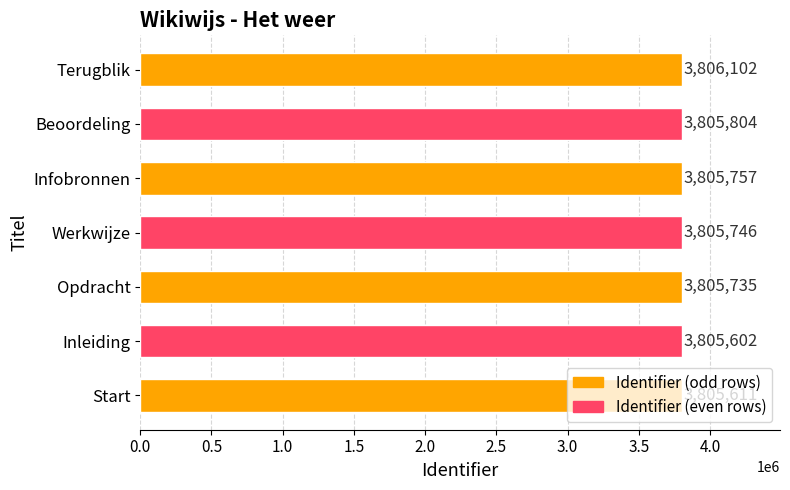

How many categories are shown in the chart?

7